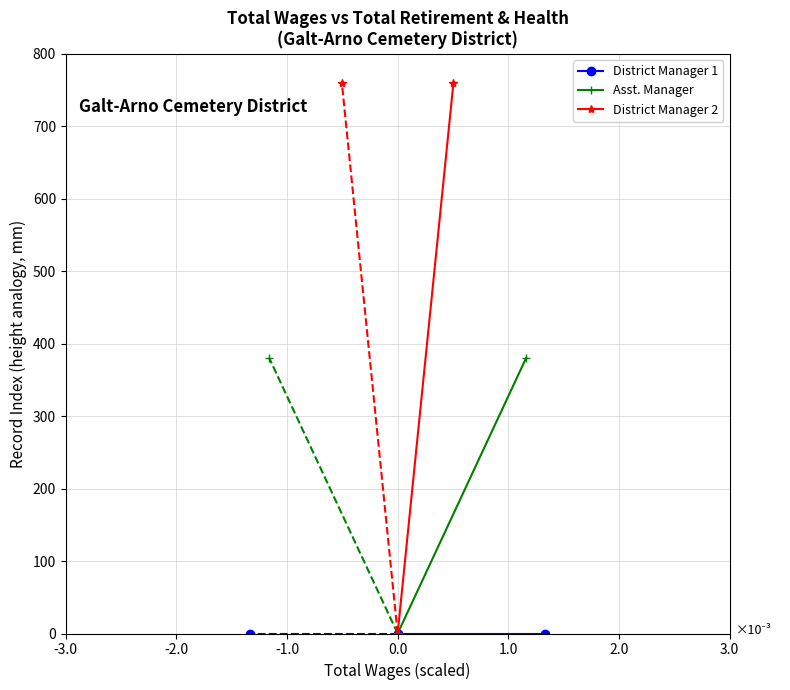

True or false: District Manager 2 has a value of -409 at 0.0.

False